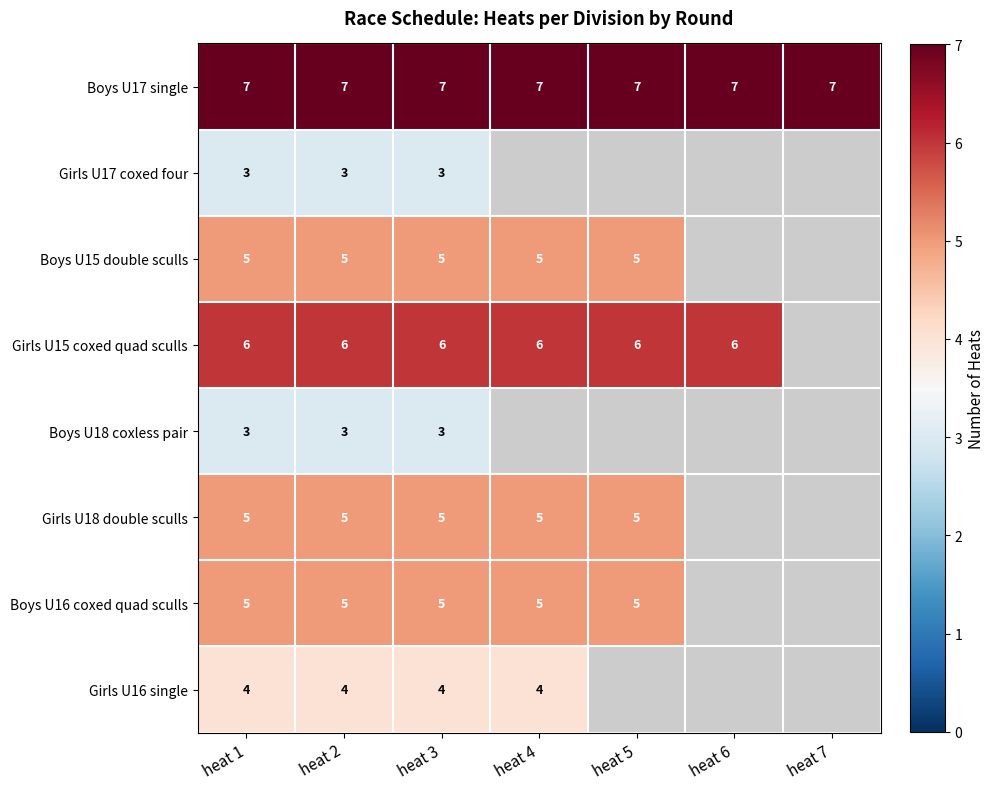

Which has a higher value, heat 1 or heat 4?

heat 1